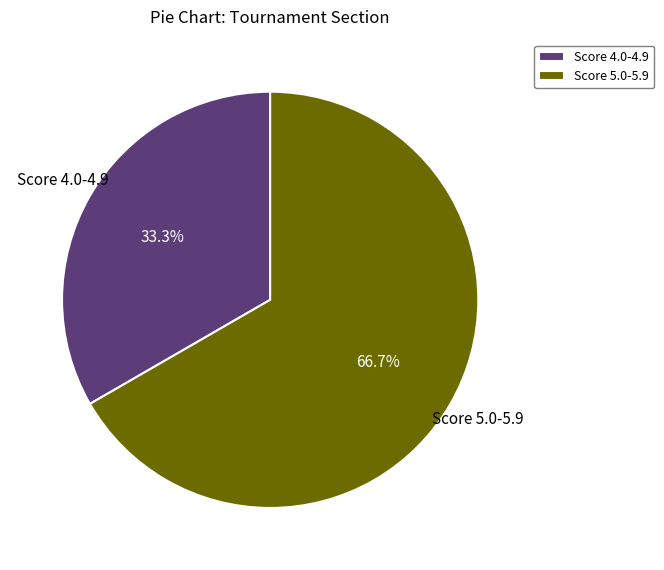

Rank the categories by value from highest to lowest.

Score 5.0-5.9, Score 4.0-4.9